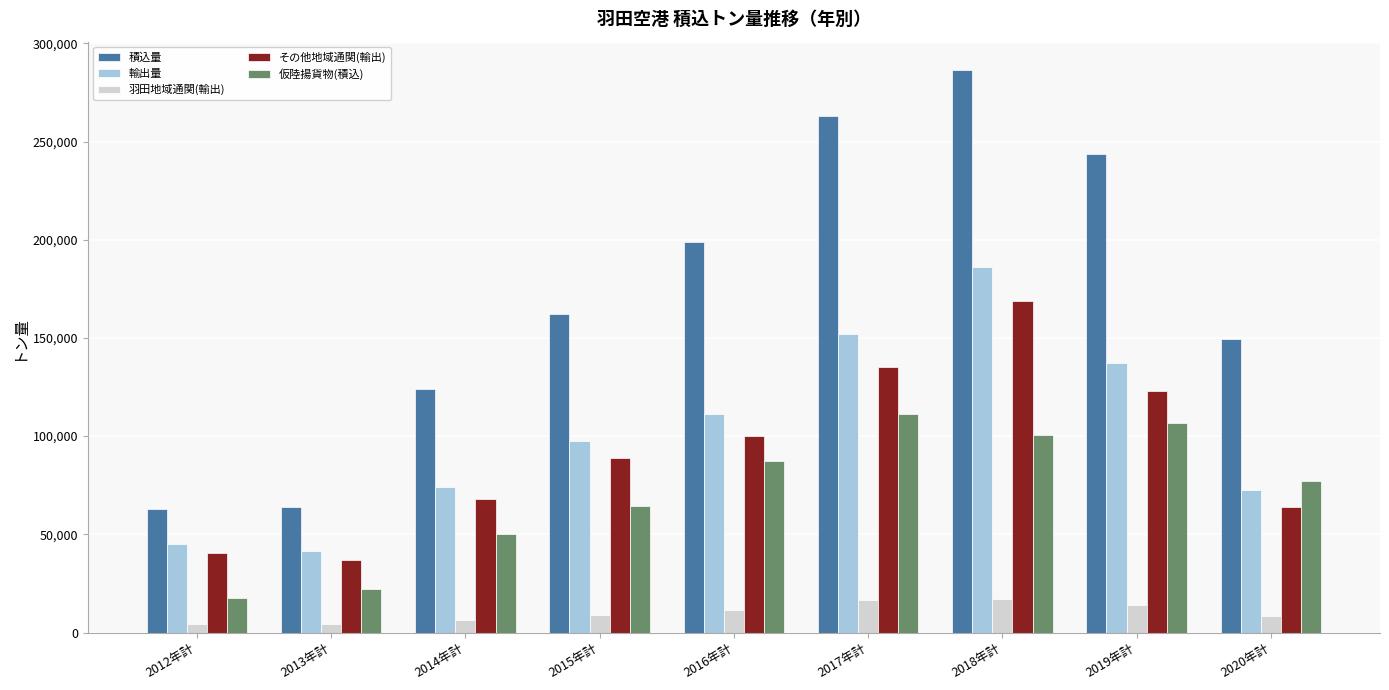

What position from the right is 2012年計?

9